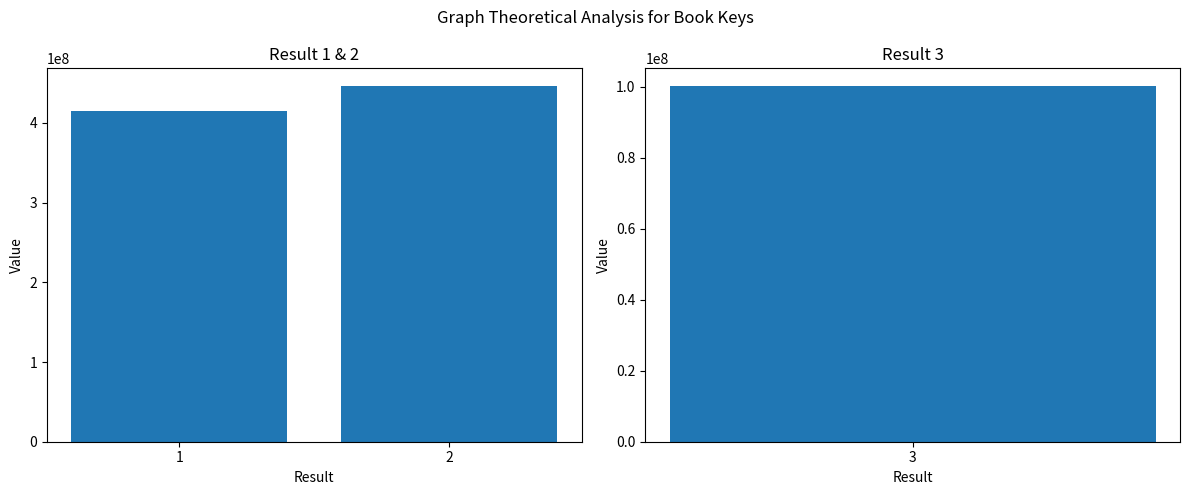

Which has a higher value, 1 or 2?

2